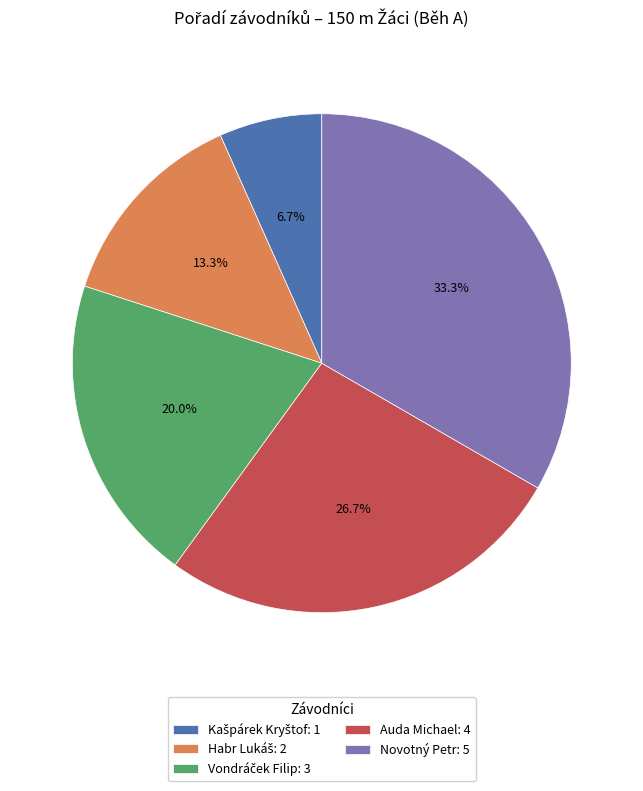

Which has a higher value, Auda Michael: 4 or Novotný Petr: 5?

Novotný Petr: 5